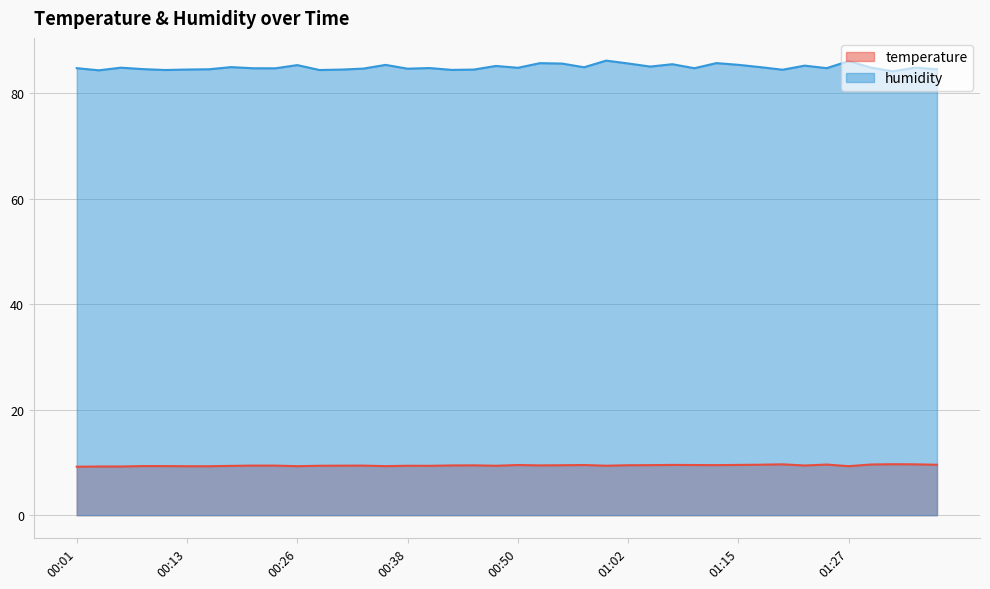

What is the average value of the humidity series?

85.0